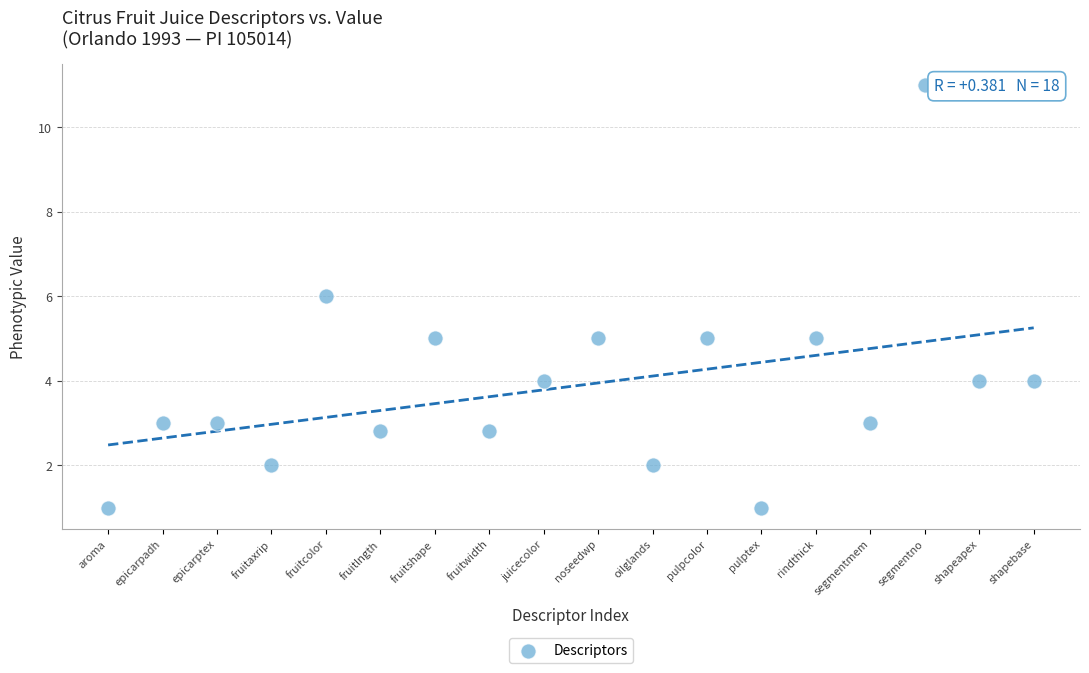

What is the range of Y values (max minus min)?

10.0